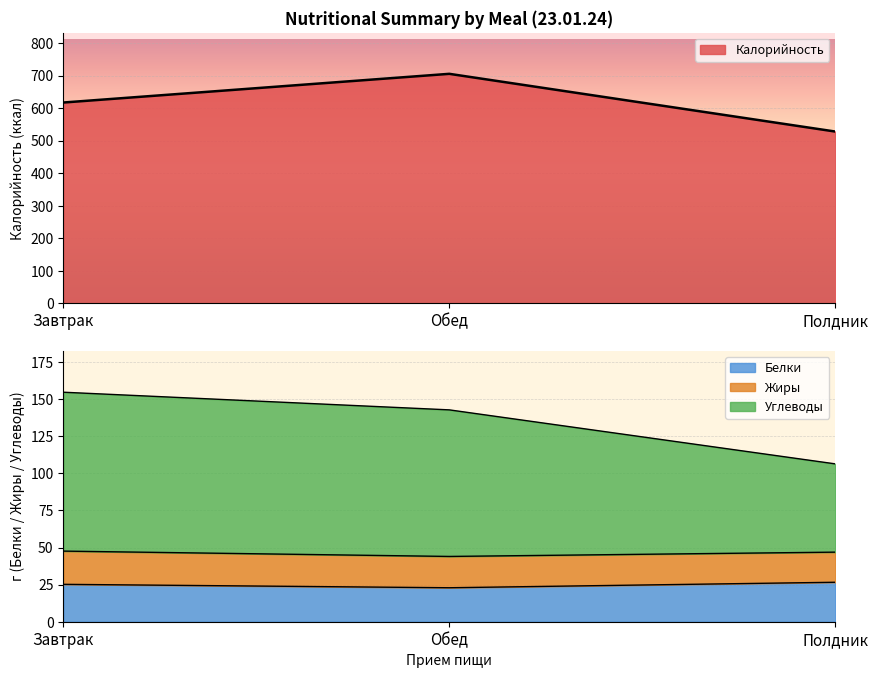

Where does the Белки series first go above 25?

Завтрак